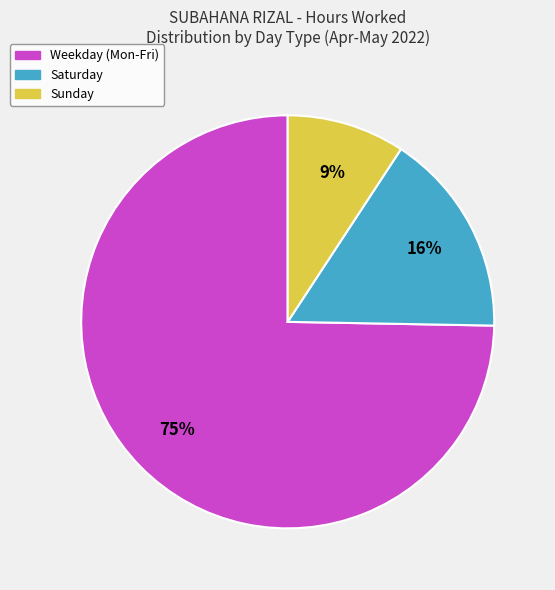

Is there a majority slice in this chart?

Yes